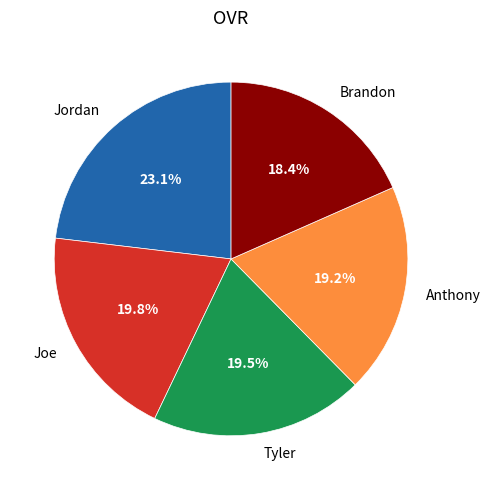

What is the ratio of the value at Jordan to the value at Joe?

1.2